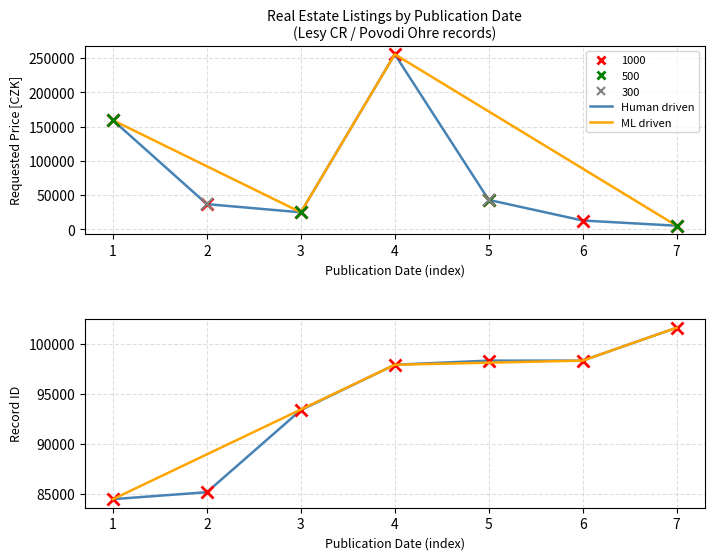

How many series are shown in this chart?

2